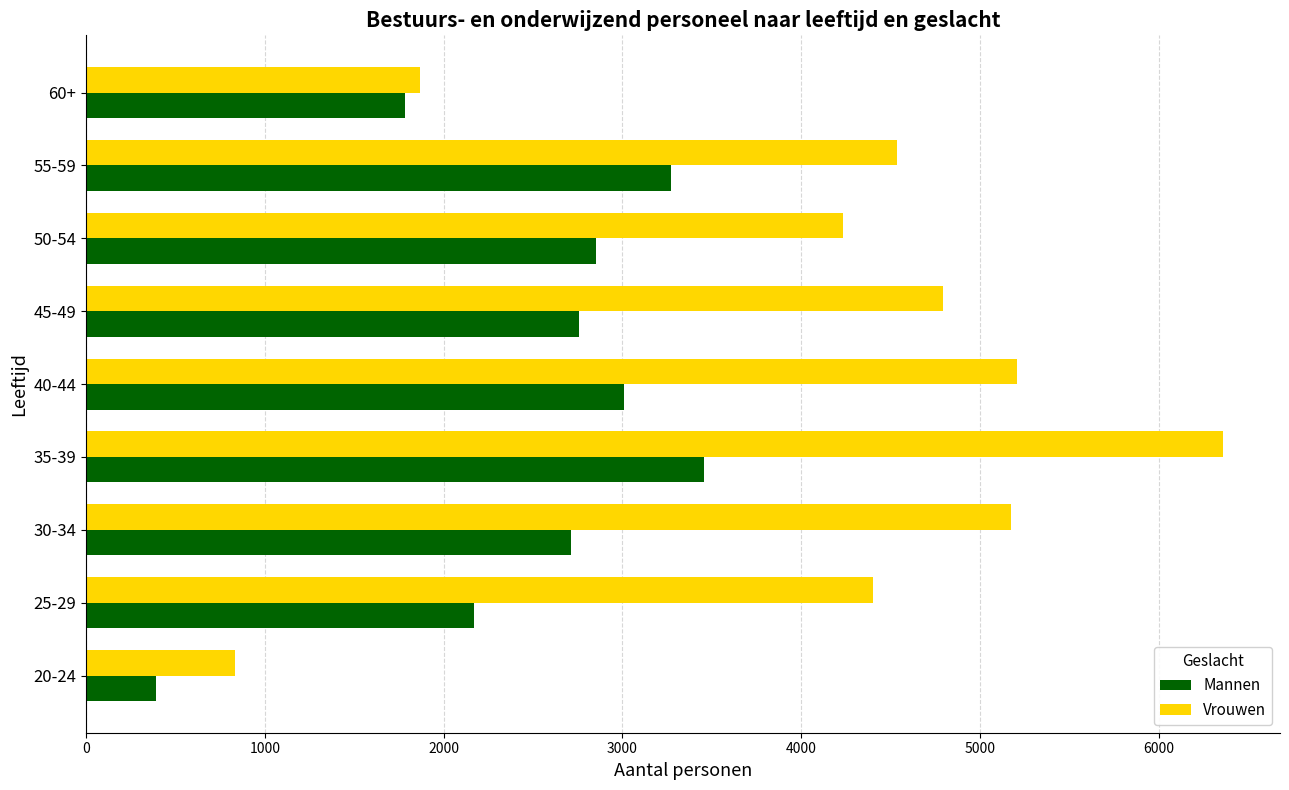

Which category has the lowest value across all series?

20-24